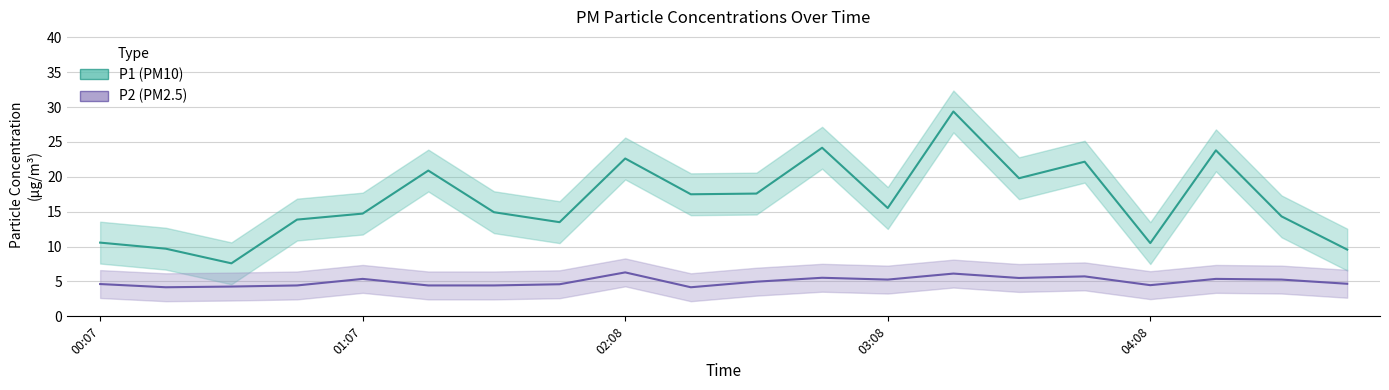

Which series has the widest spread of values?

P1